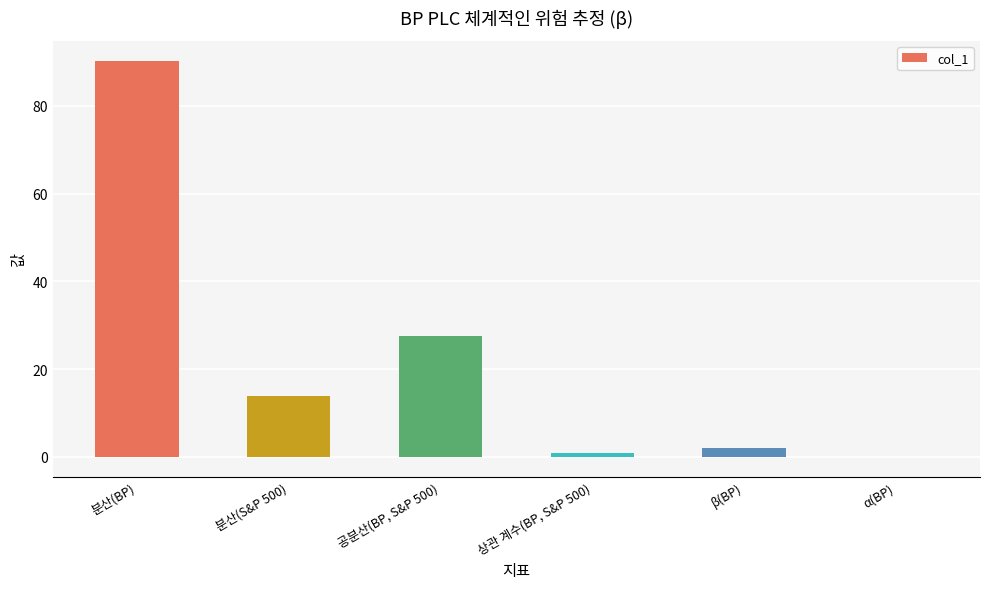

Are the bars horizontal?

No